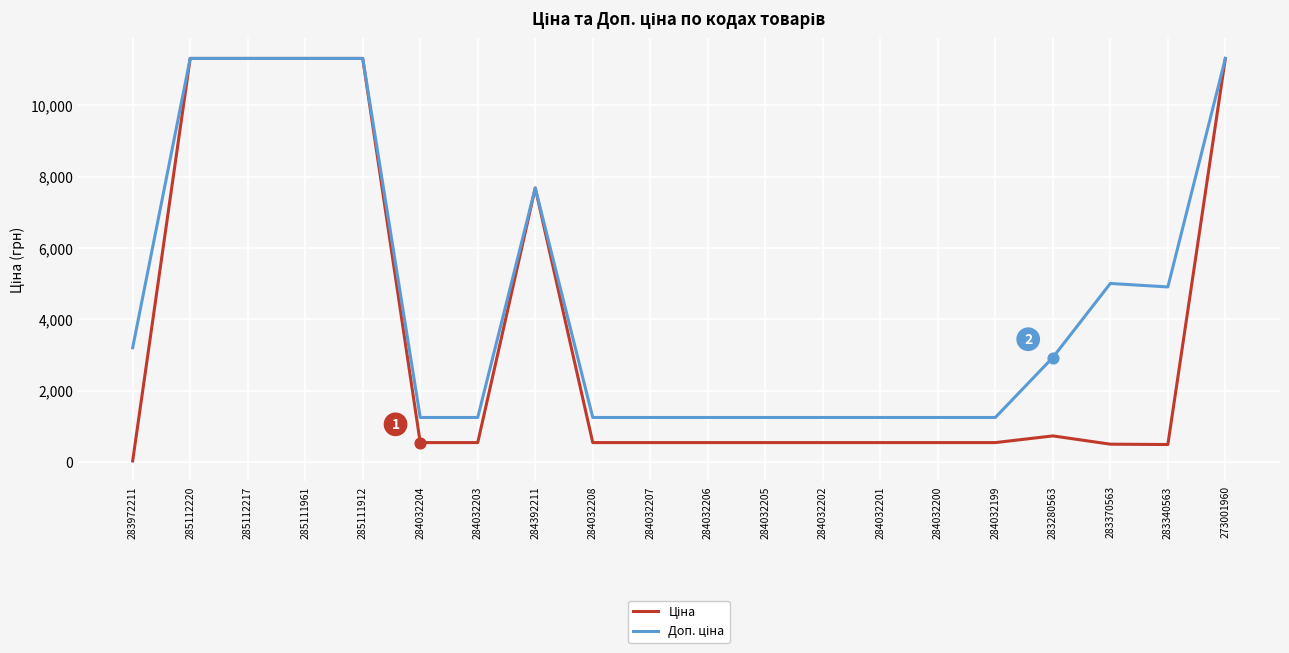

At which category does the chart reach its minimum across all series?

283972211